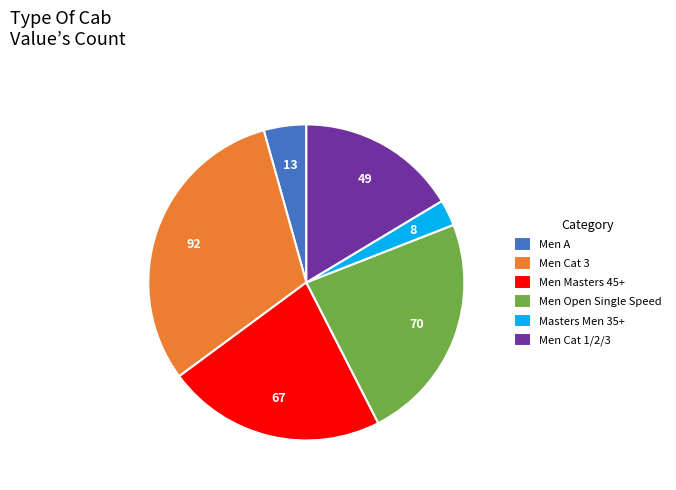

Combined, do Men A and Masters Men 35+ account for over 50%?

No